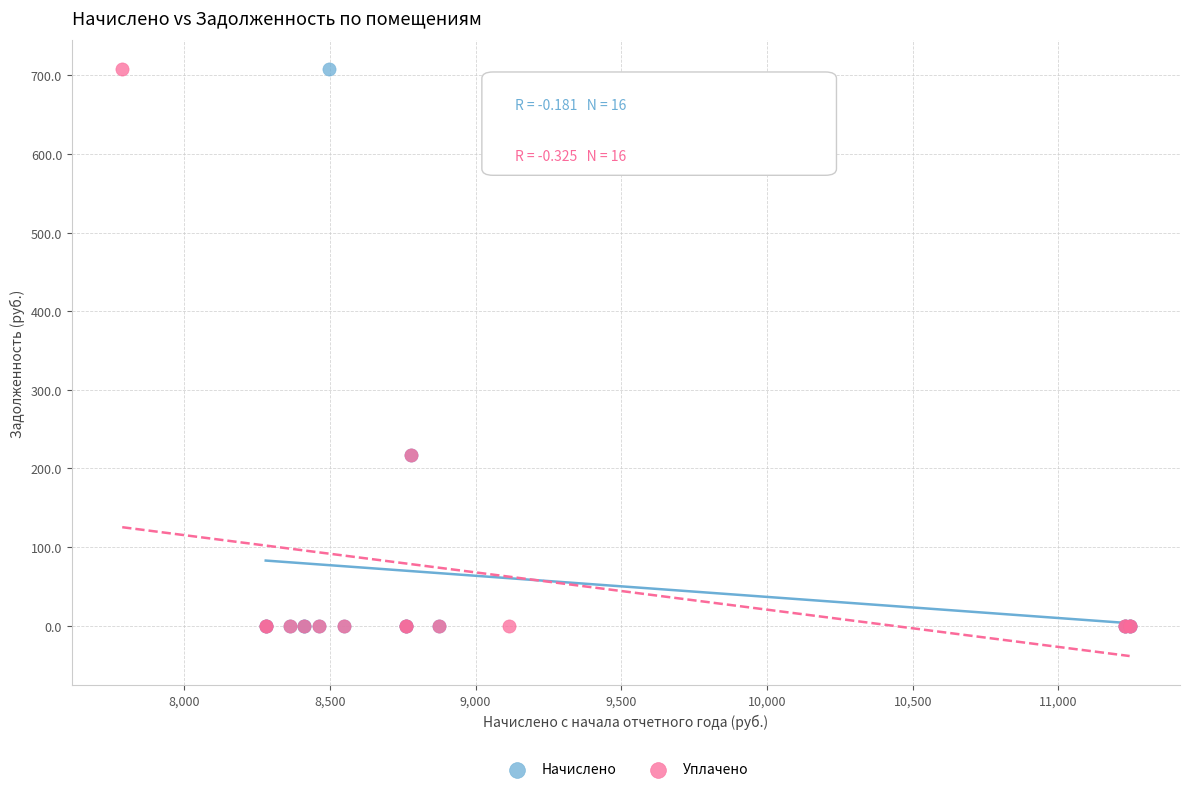

What are all the series names shown in the legend?

Начислено, Уплачено